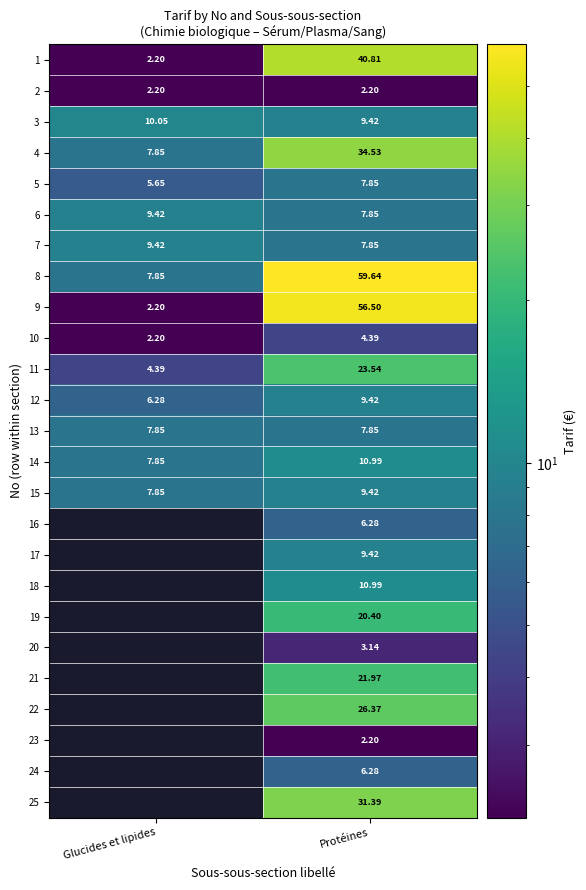

What is the total value across all series at Protéines?

430.7